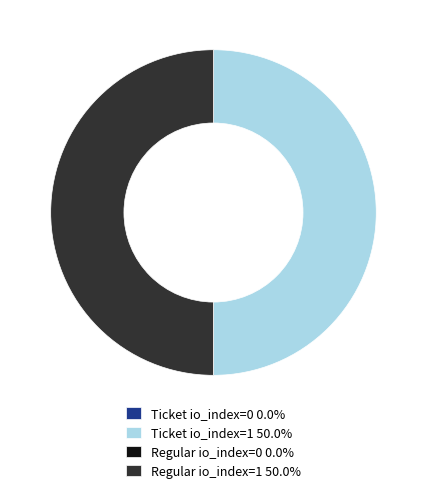

To the nearest percent, what is the combined percentage of Regular io_index=0 and Ticket io_index=1?

50%